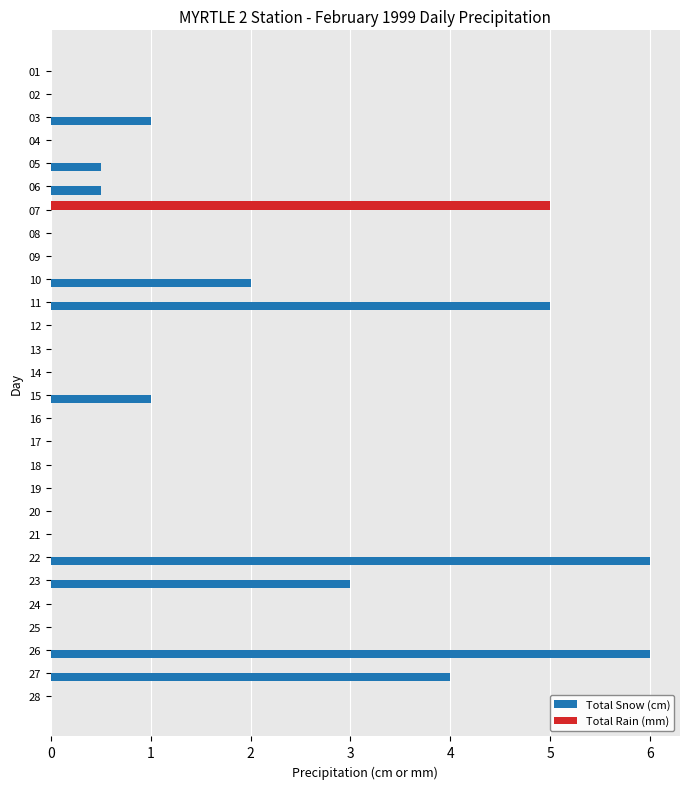

What is the highest value of the Total Rain (mm) series?

5.0